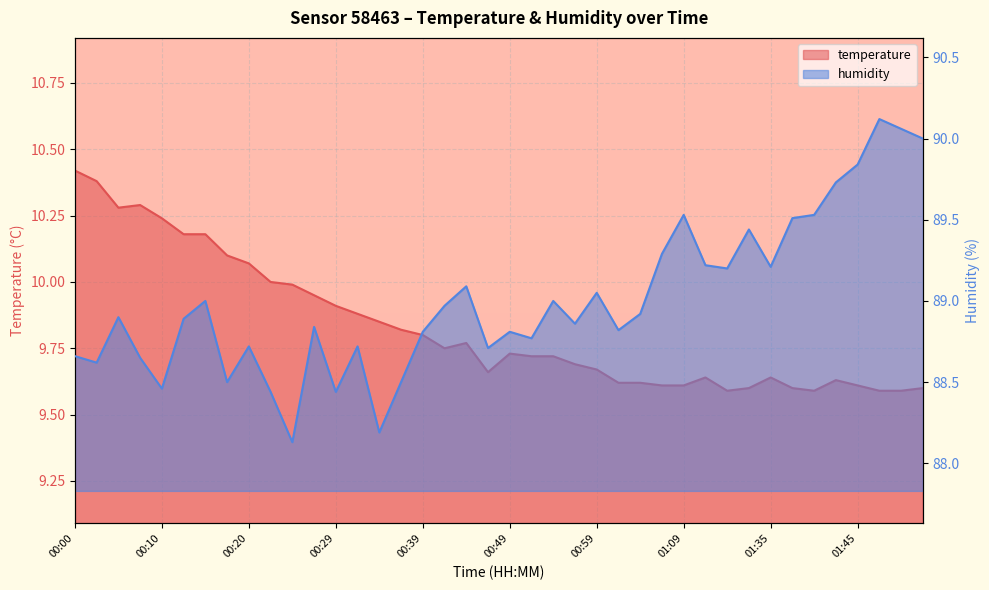

How many lines are shown in the chart?

2